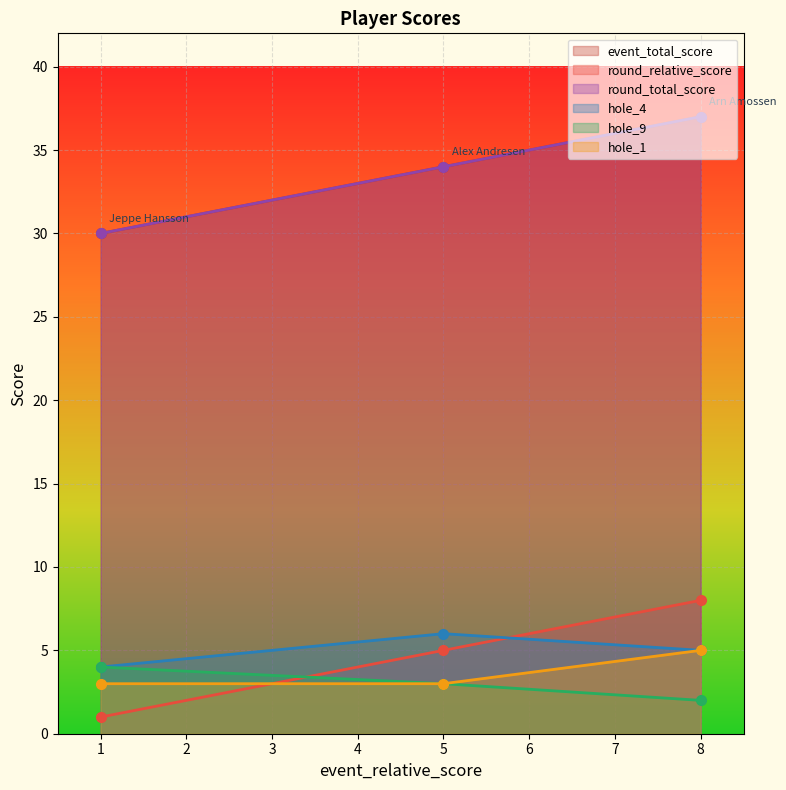

What is the value of the event_total_score point at the 3rd from the left?

2